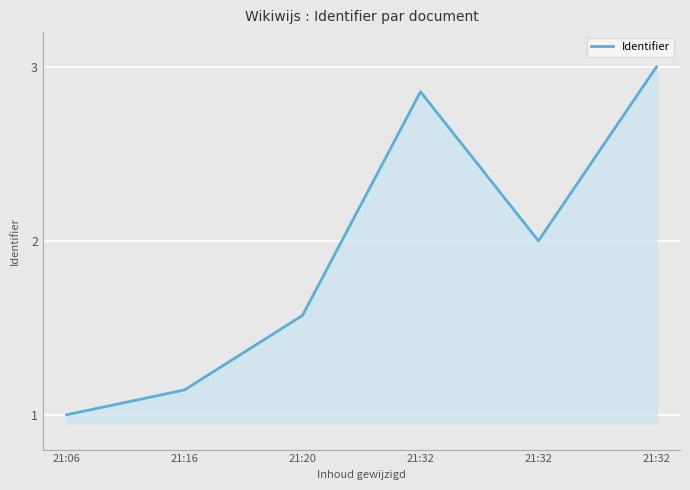

The value at 21:06 is 0.2. True or false?

False